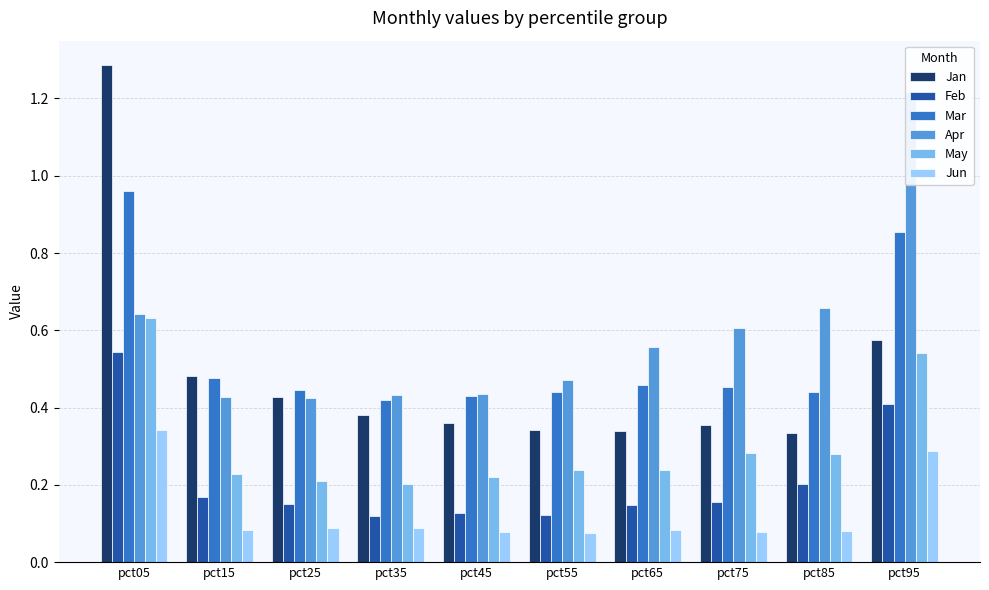

What is the smallest value displayed?

0.1